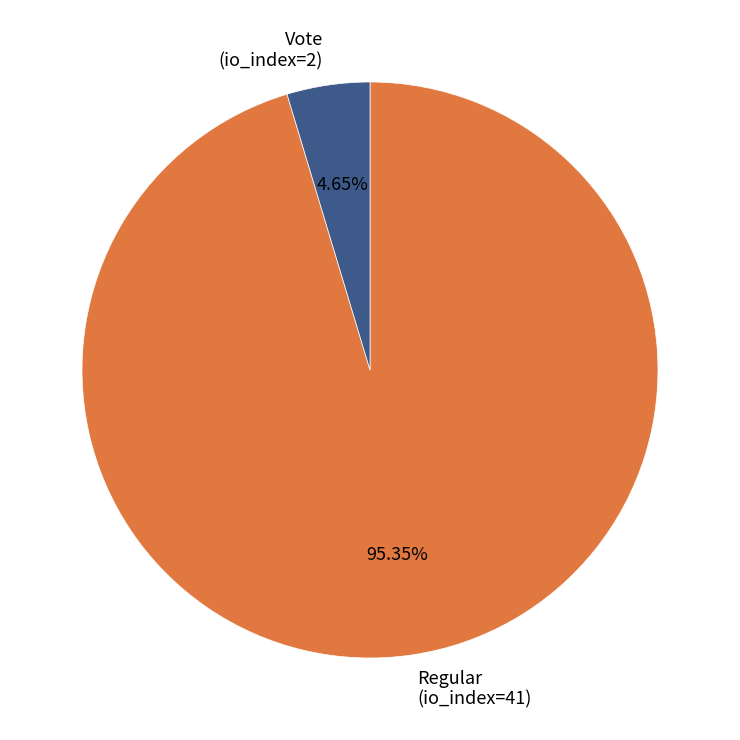

To the nearest percent, what portion does Regular (io_index=41) represent?

95%